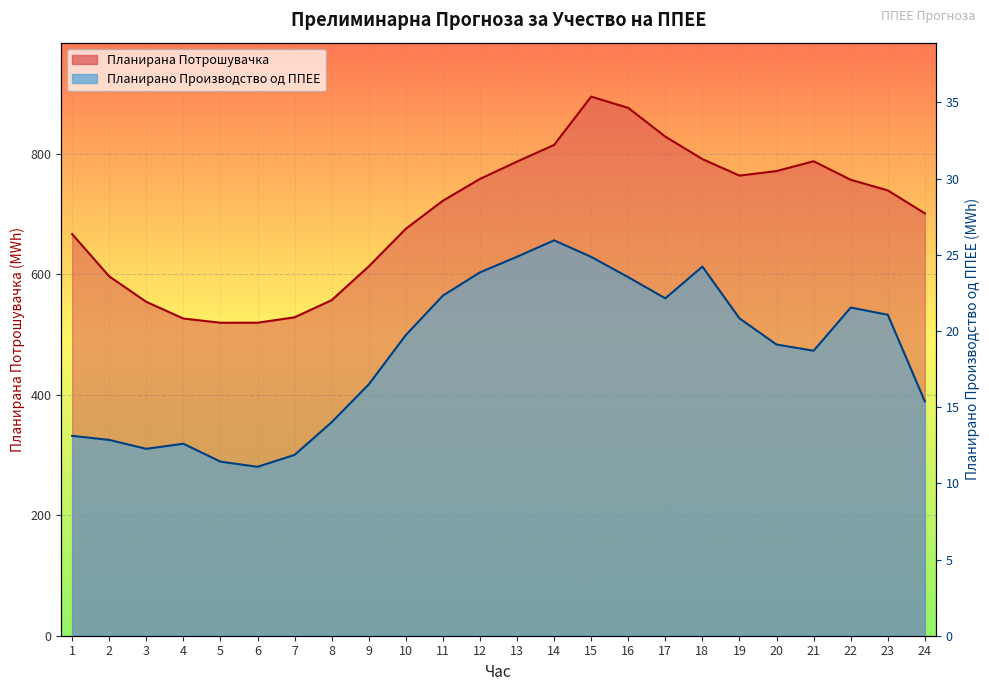

True or false: Планирана Потрошувачка and Планирано Производство од ППЕЕ cross at least once.

False